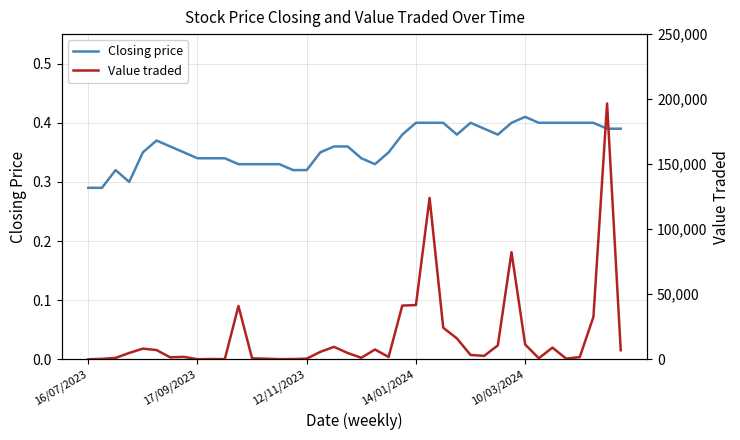

What is the sum of all Closing price values?

14.4